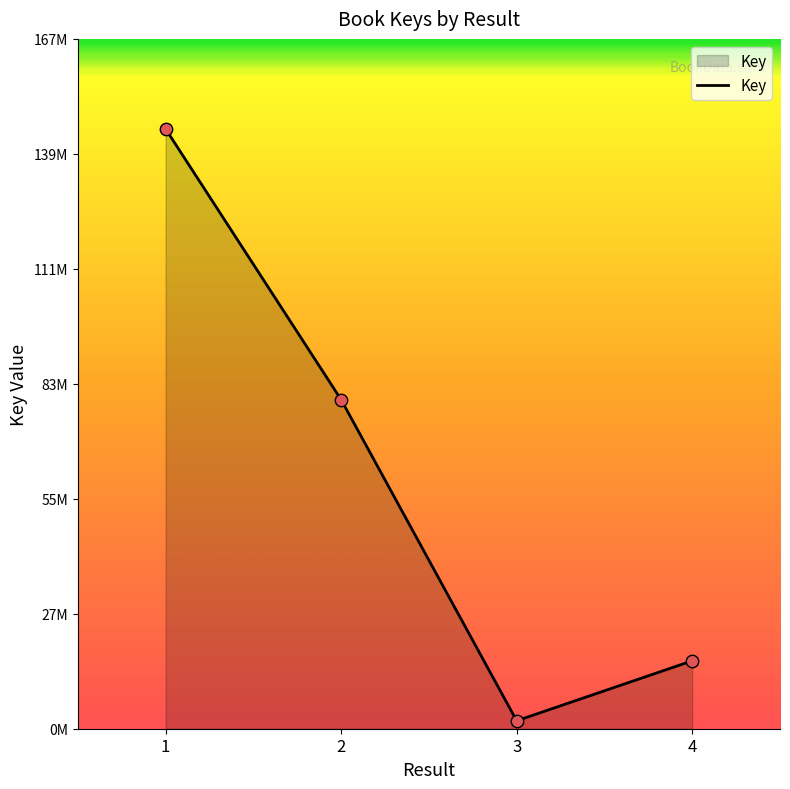

What is the change in value from 1 to 2?

-65811056